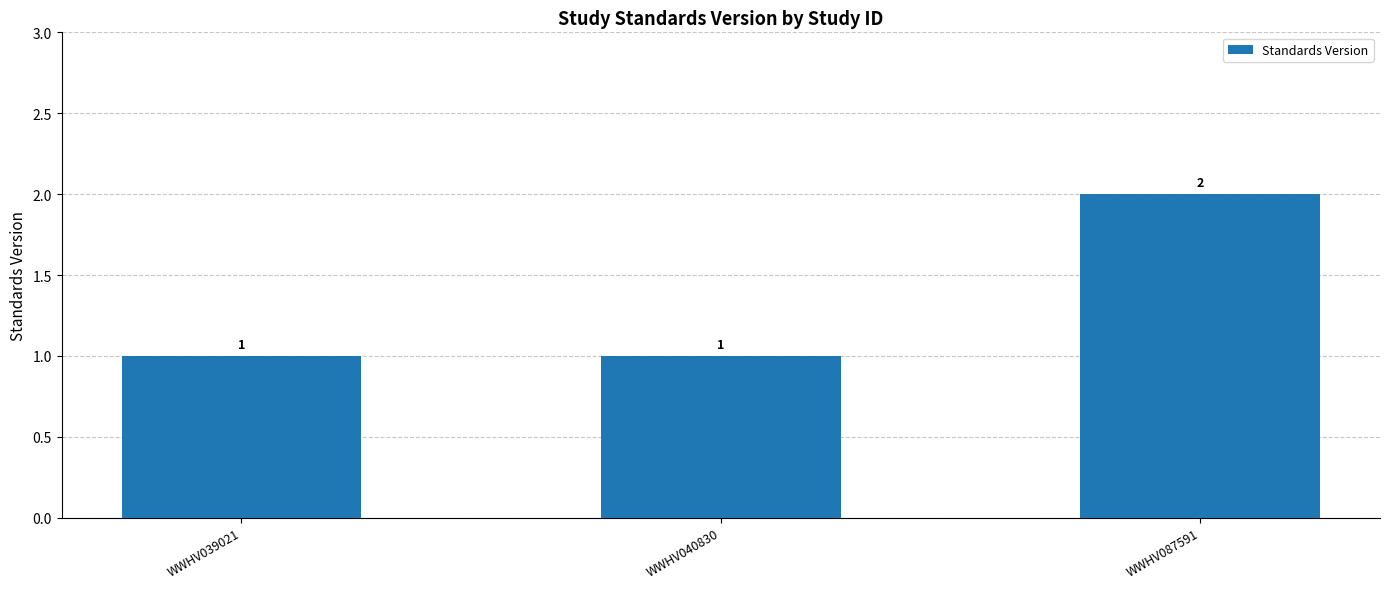

Is it true that the value at WWHV087591 is 2?

True